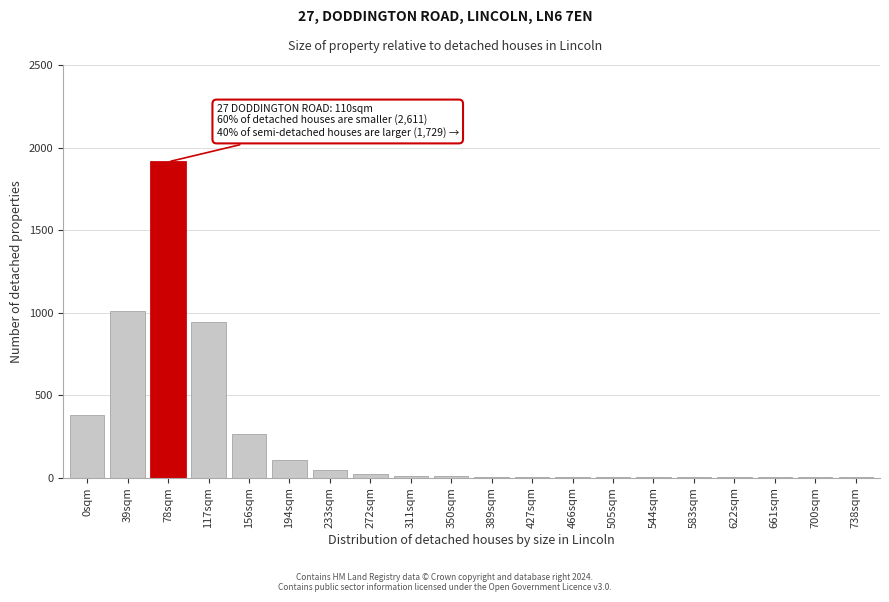

What is the maximum value shown in the chart?

1913